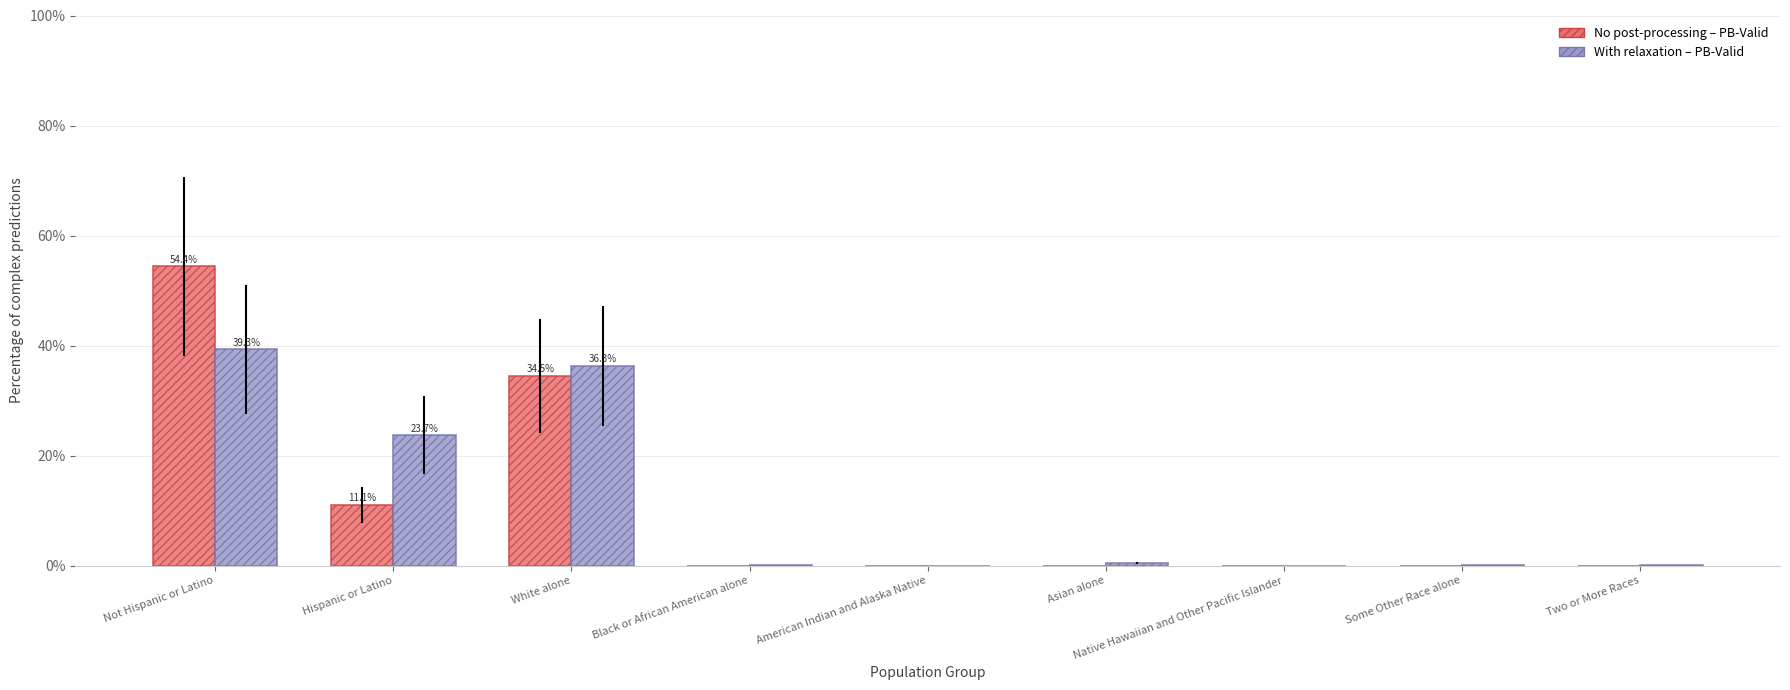

At which category is the sum across all series the highest?

Not Hispanic or Latino